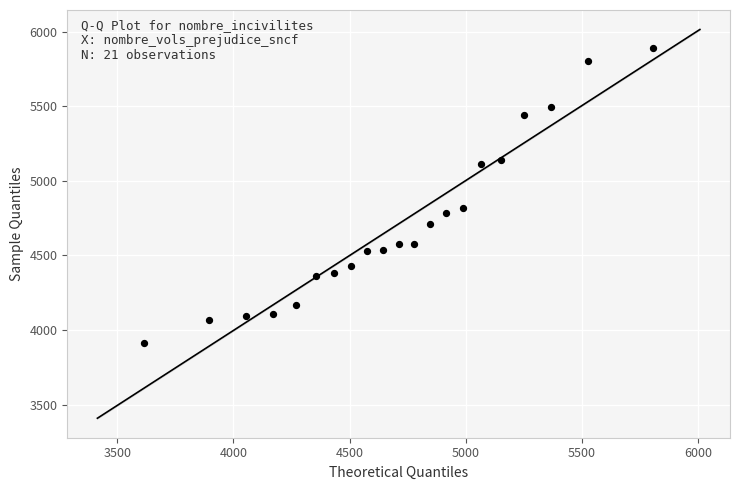

What Y value in the scatter plot is closest to 4901?

4818